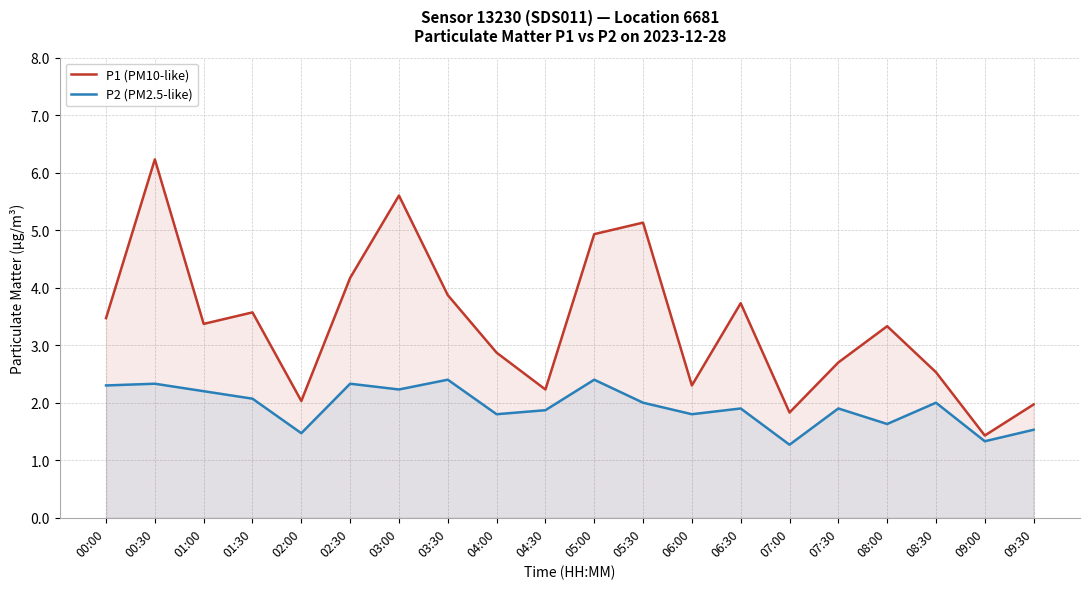

Rank the series by their maximum value, from lowest to highest.

P2 (PM2.5-like), P1 (PM10-like)